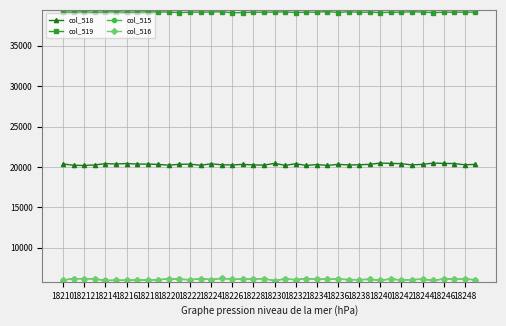

What is the maximum value shown in the chart?

39251